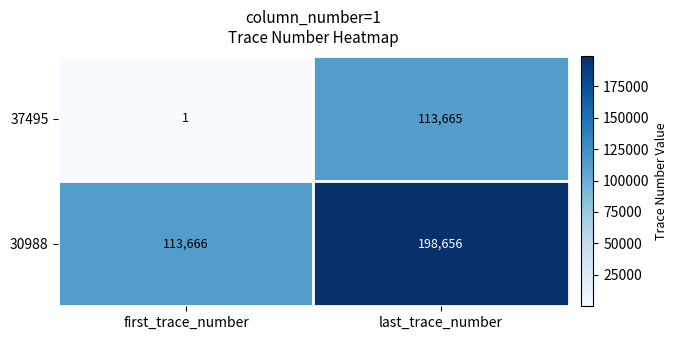

What is the lowest value of the 30988 series?

113666